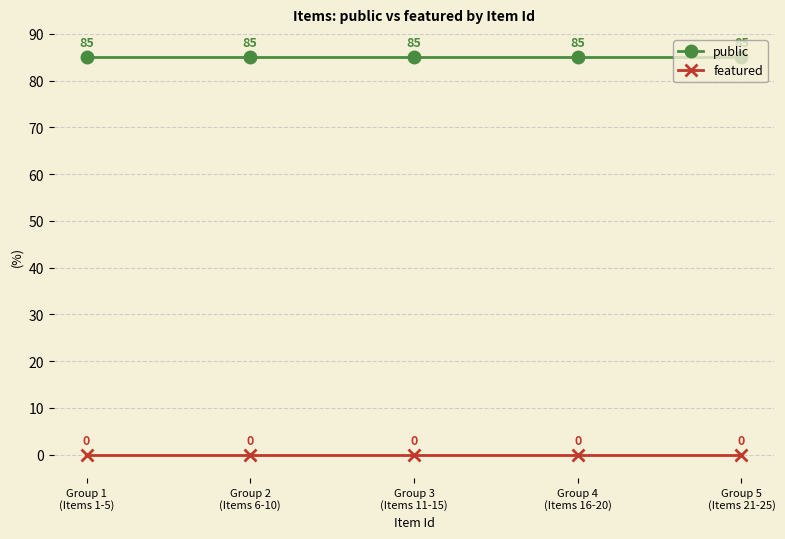

Does the chart display data point markers on the line(s)?

Yes